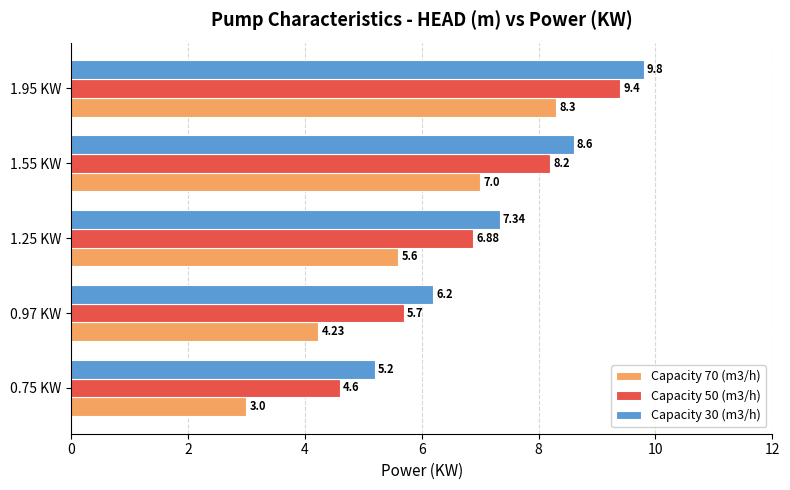

Rank the series by their average value, from highest to lowest.

Capacity 30 (m3/h), Capacity 50 (m3/h), Capacity 70 (m3/h)